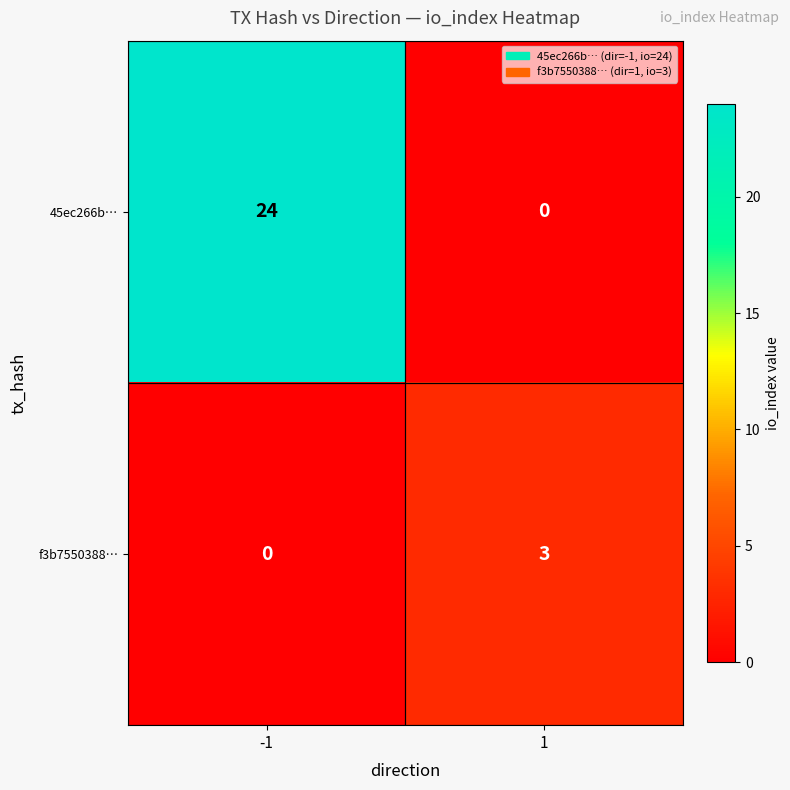

What is the difference between the highest and lowest values at 1?

3